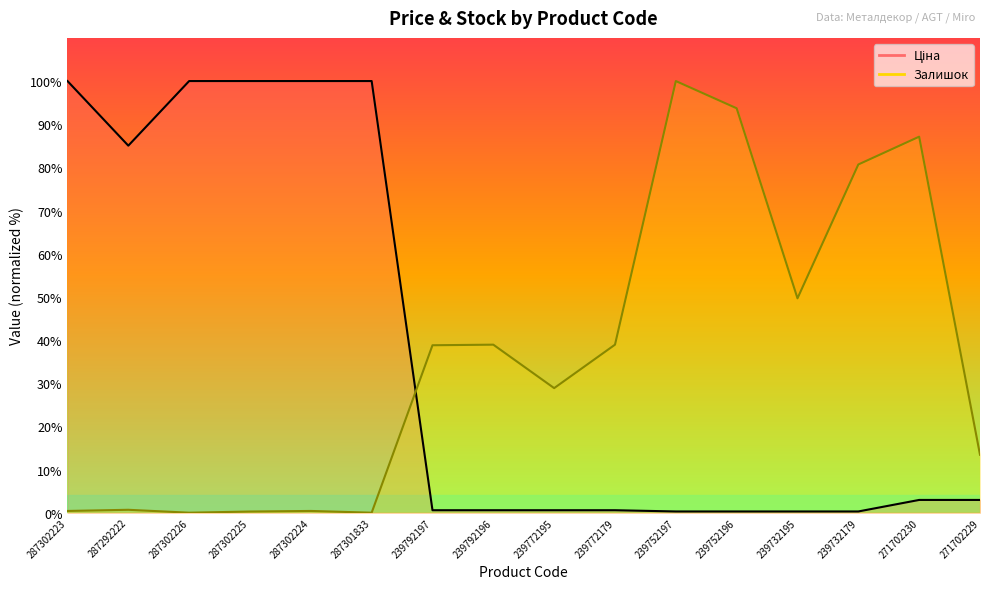

At which category is the sum across all series the highest?

287302223